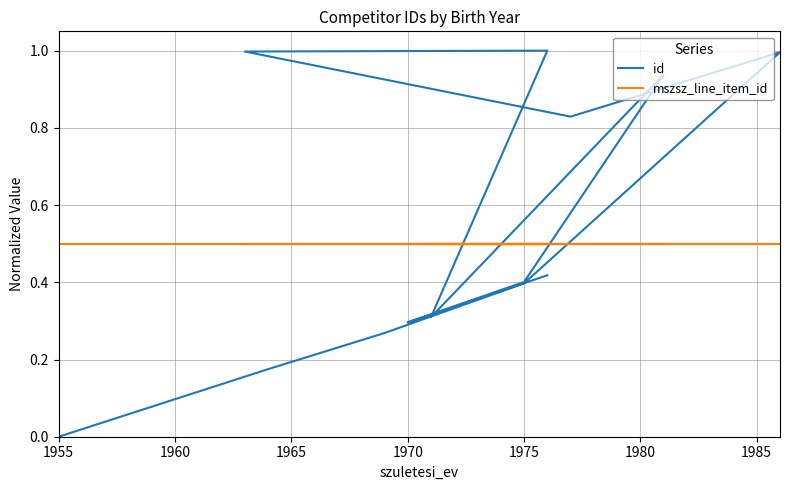

How many times do id and mszsz_line_item_id cross each other?

4